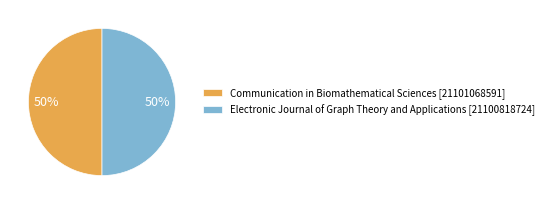

What is the ratio of the value at Electronic Journal of Graph Theory and Applications [21100818724] to the value at Communication in Biomathematical Sciences [21101068591]?

1.0